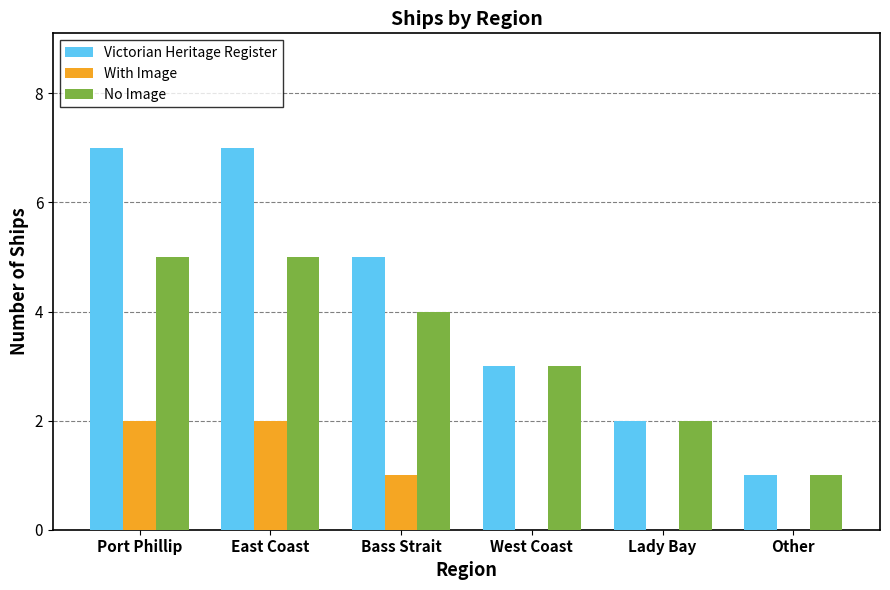

Which series has the widest spread of values?

Victorian Heritage Register